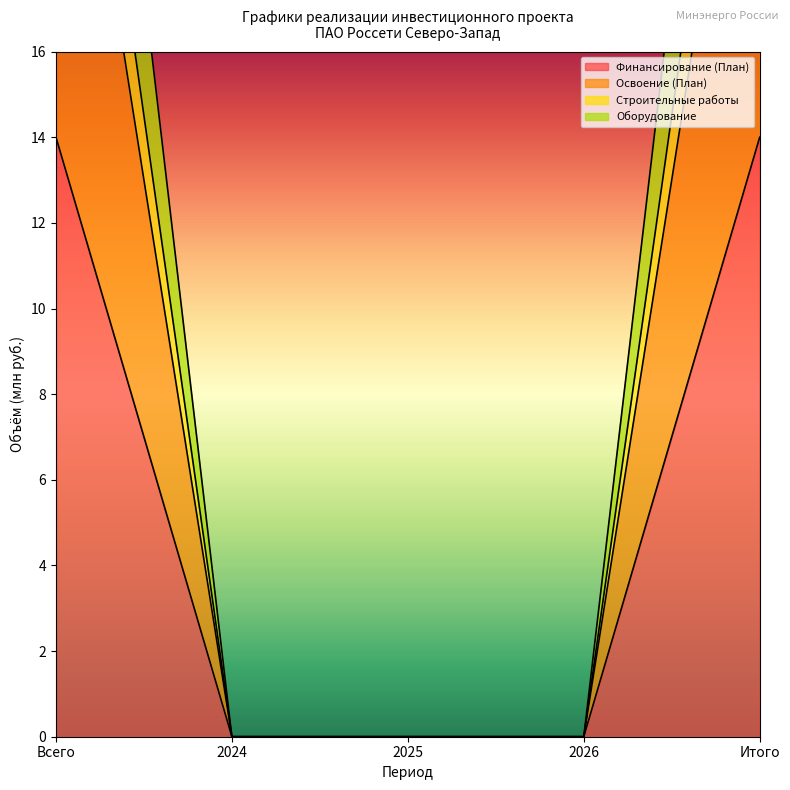

At Итого, list the series in order from smallest to largest.

Освоение (План), Оборудование, Финансирование (План), Строительные работы